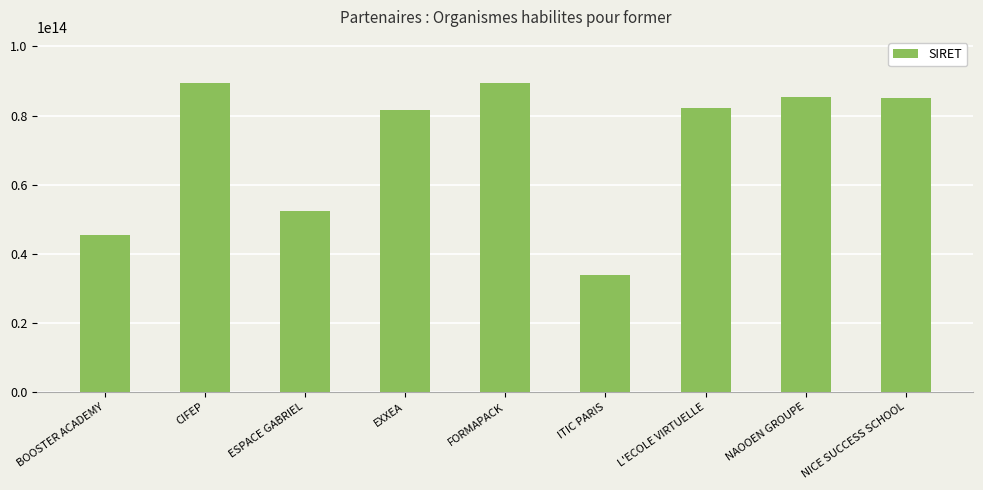

At which category does the chart reach its minimum across all series?

ITIC PARIS